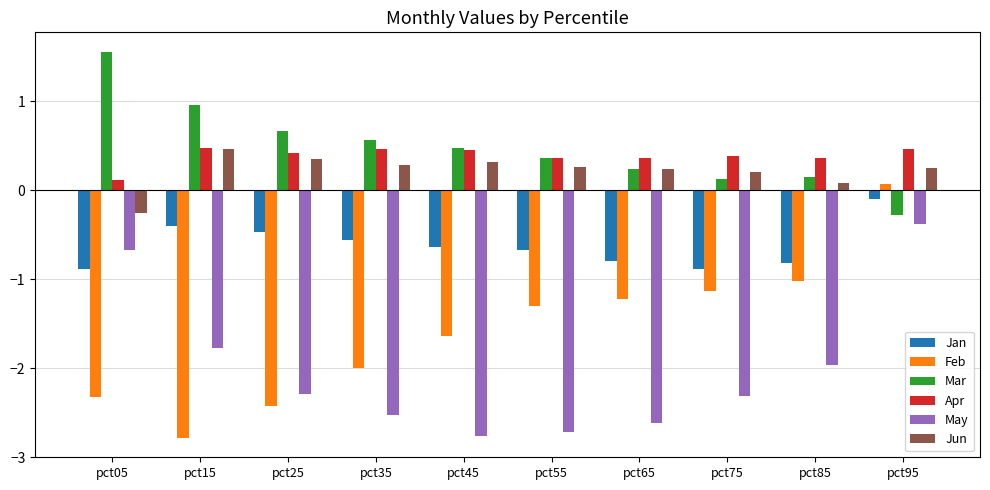

Which series has the widest spread of values?

Feb